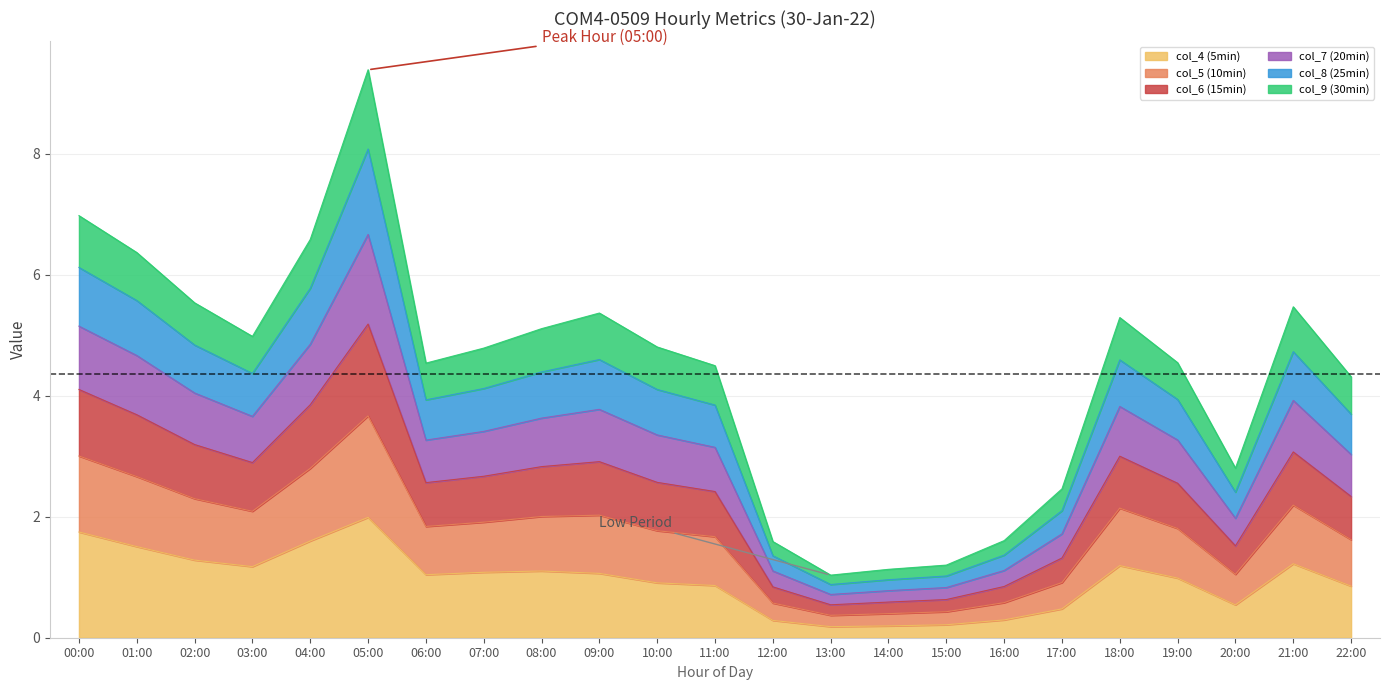

What is the total value across all series at 07:00?

4.8